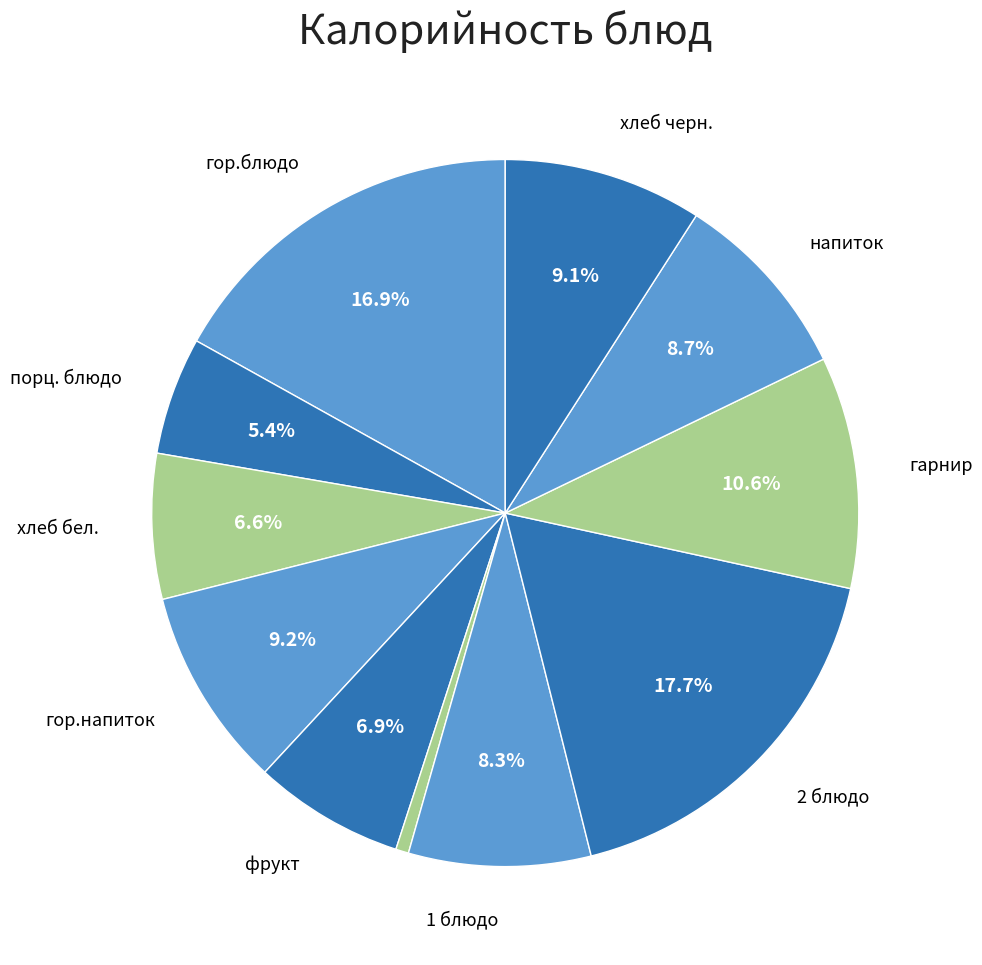

How many slices are in this pie chart?

11